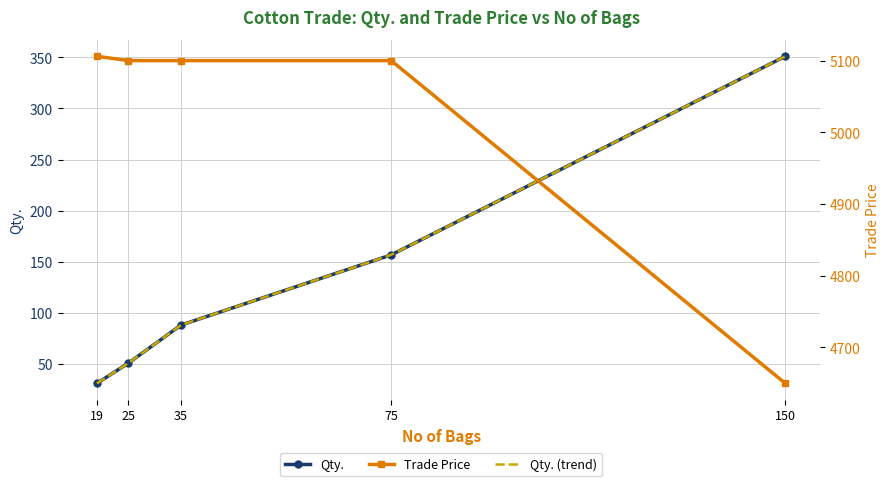

At which label is Qty. closest to 191?

75